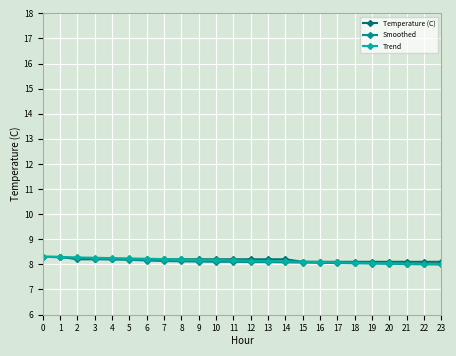

Rank the series at 12 from highest to lowest value.

Temperature (C), Trend, Smoothed